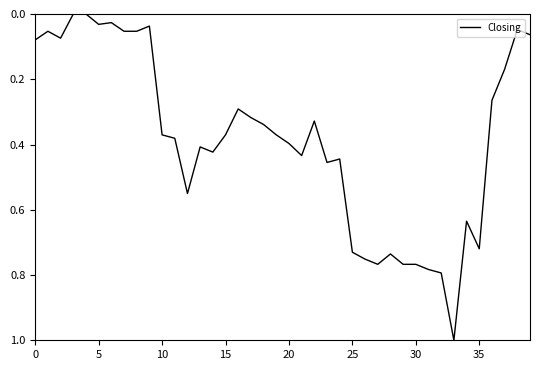

What is the difference between the maximum and minimum values?

1.0